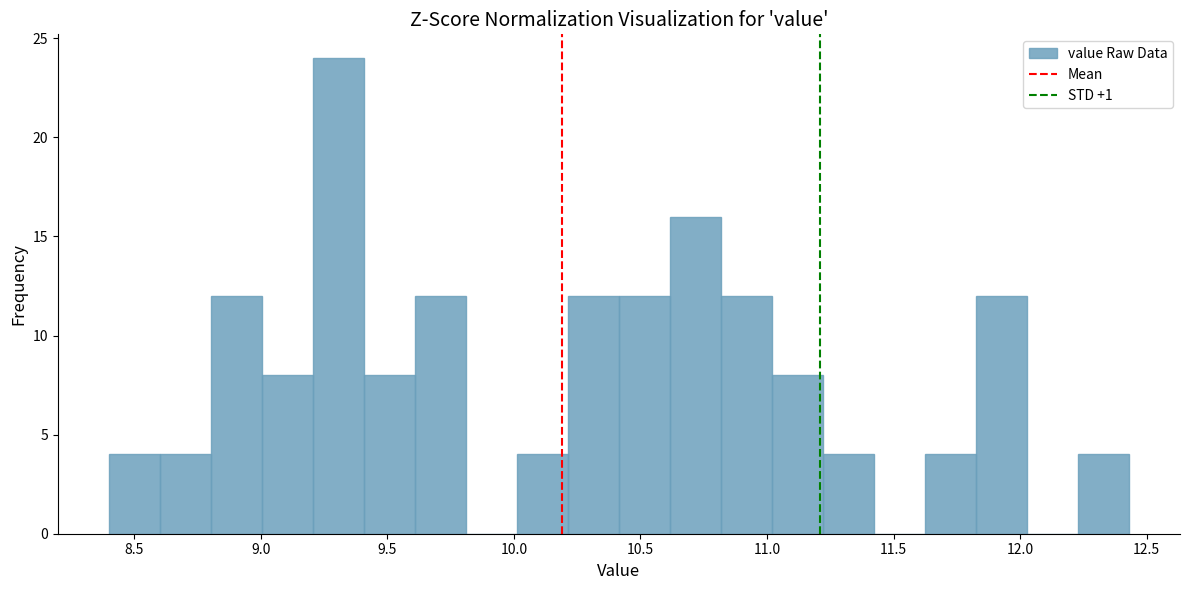

Over which range of the x-axis is the bar tallest?

9.20 to 9.40